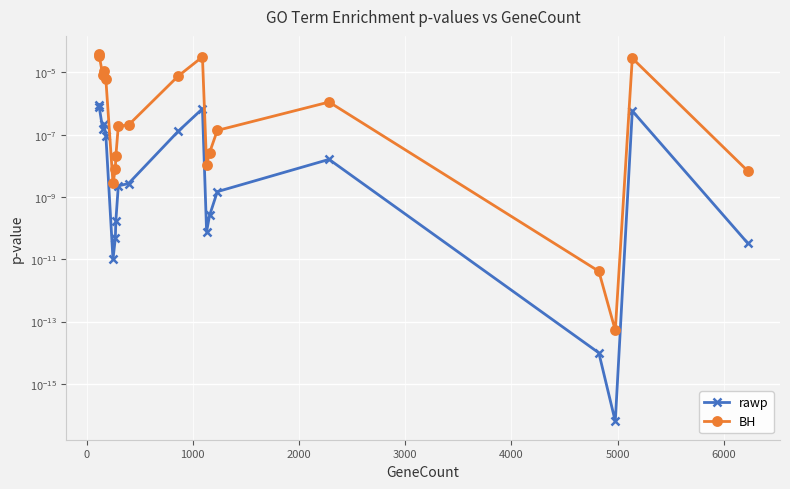

What are all the series names shown in the legend?

rawp, BH